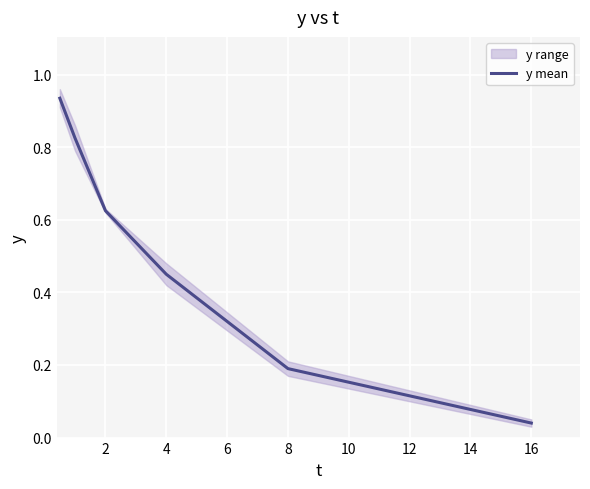

True or false: y mean has a value of 0.2 at 4.

False